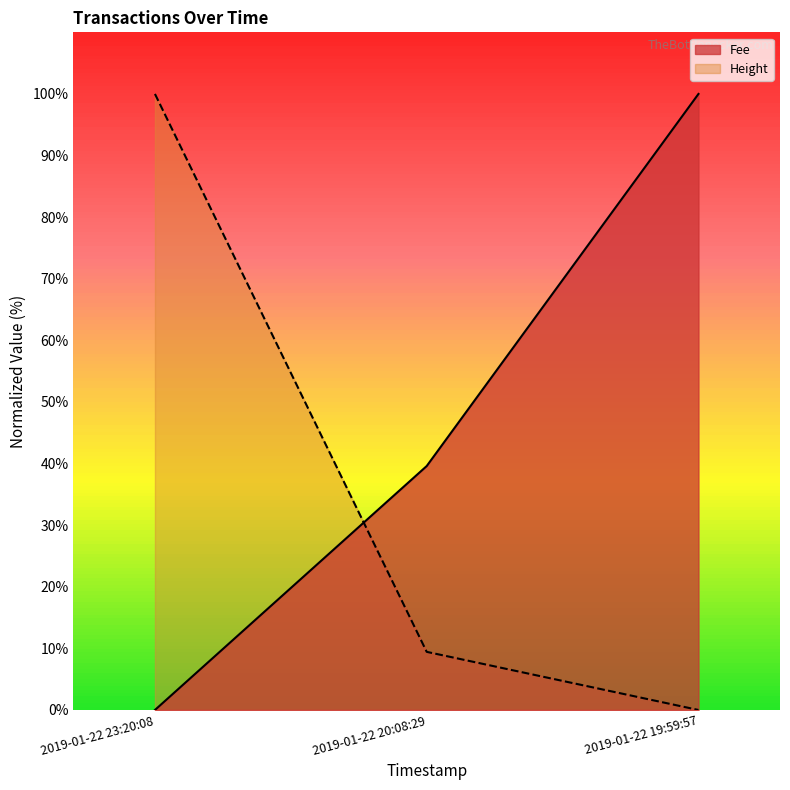

The Fee series shows 39.6 at 2019-01-22 20:08:29. True or false?

True